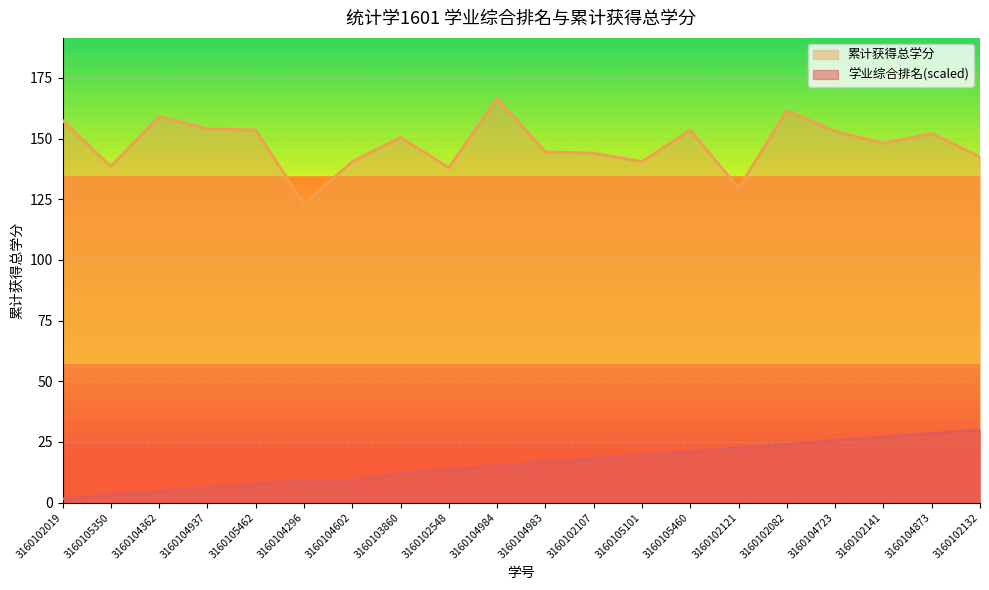

True or false: 学业综合排名 and 累计获得总学分 cross at least once.

False